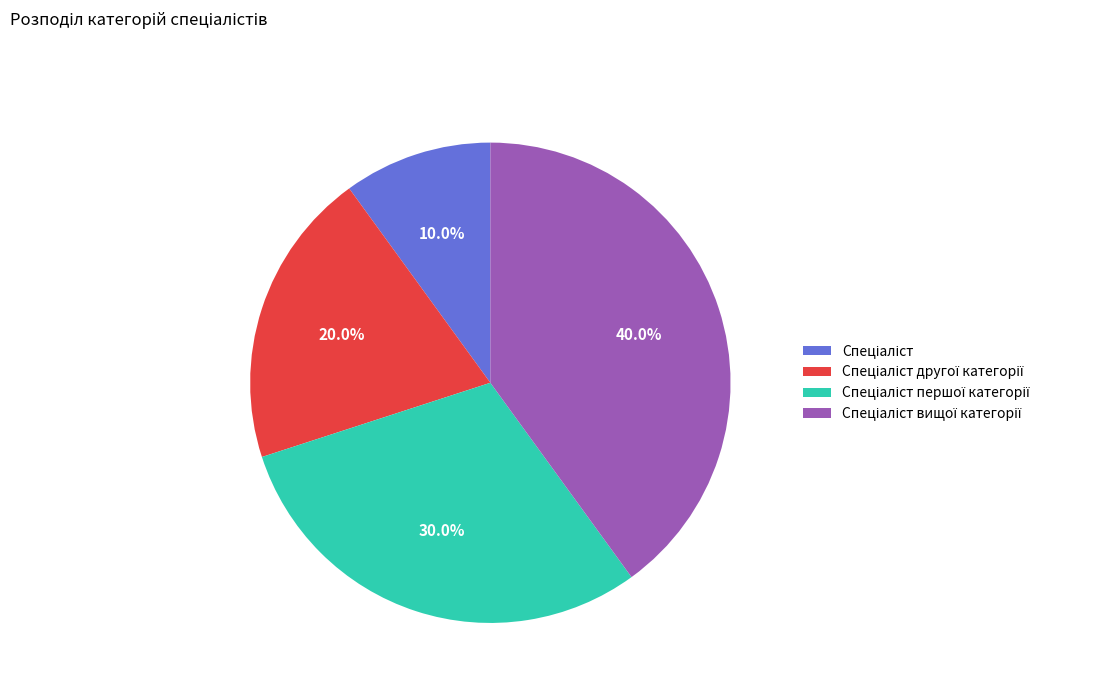

How many slices are in this pie chart?

4